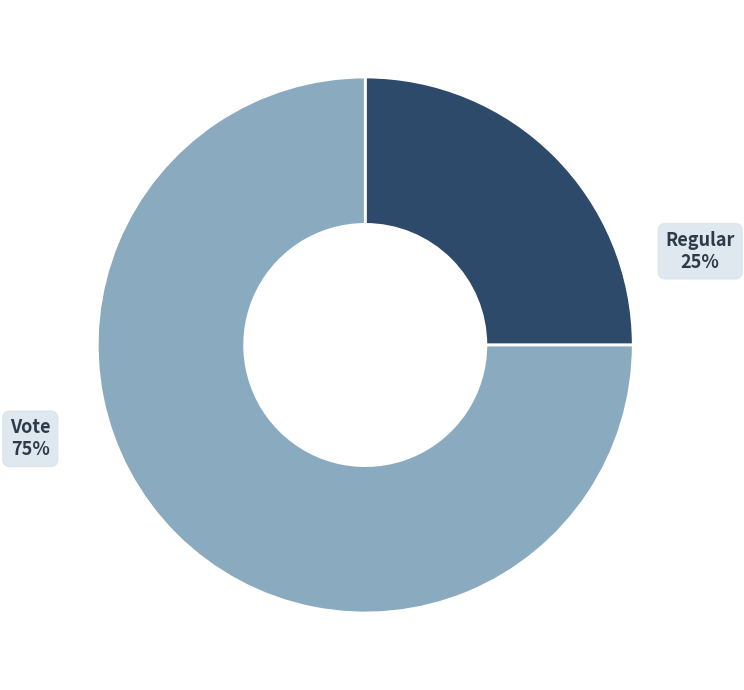

Approximately how many times larger is the value at Regular compared to Vote?

0.3